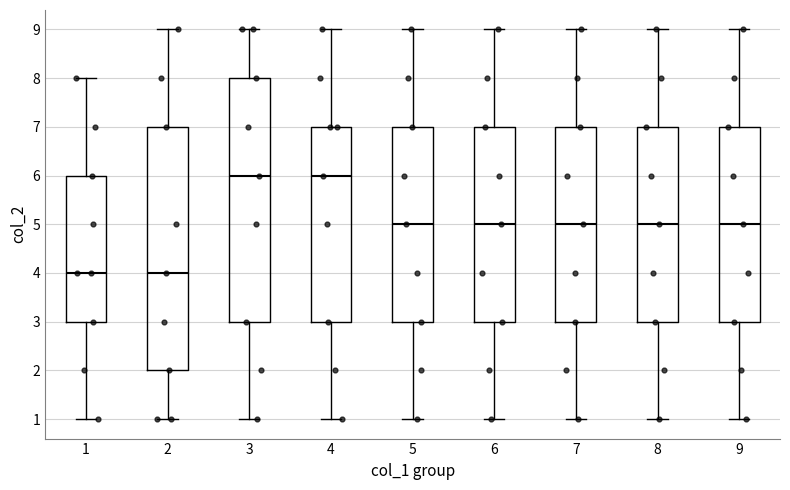

Where does the upper whisker of the box at x = 6 end on the y-axis? The values are not printed on the chart, so give them approximately, as read against the axis.

9